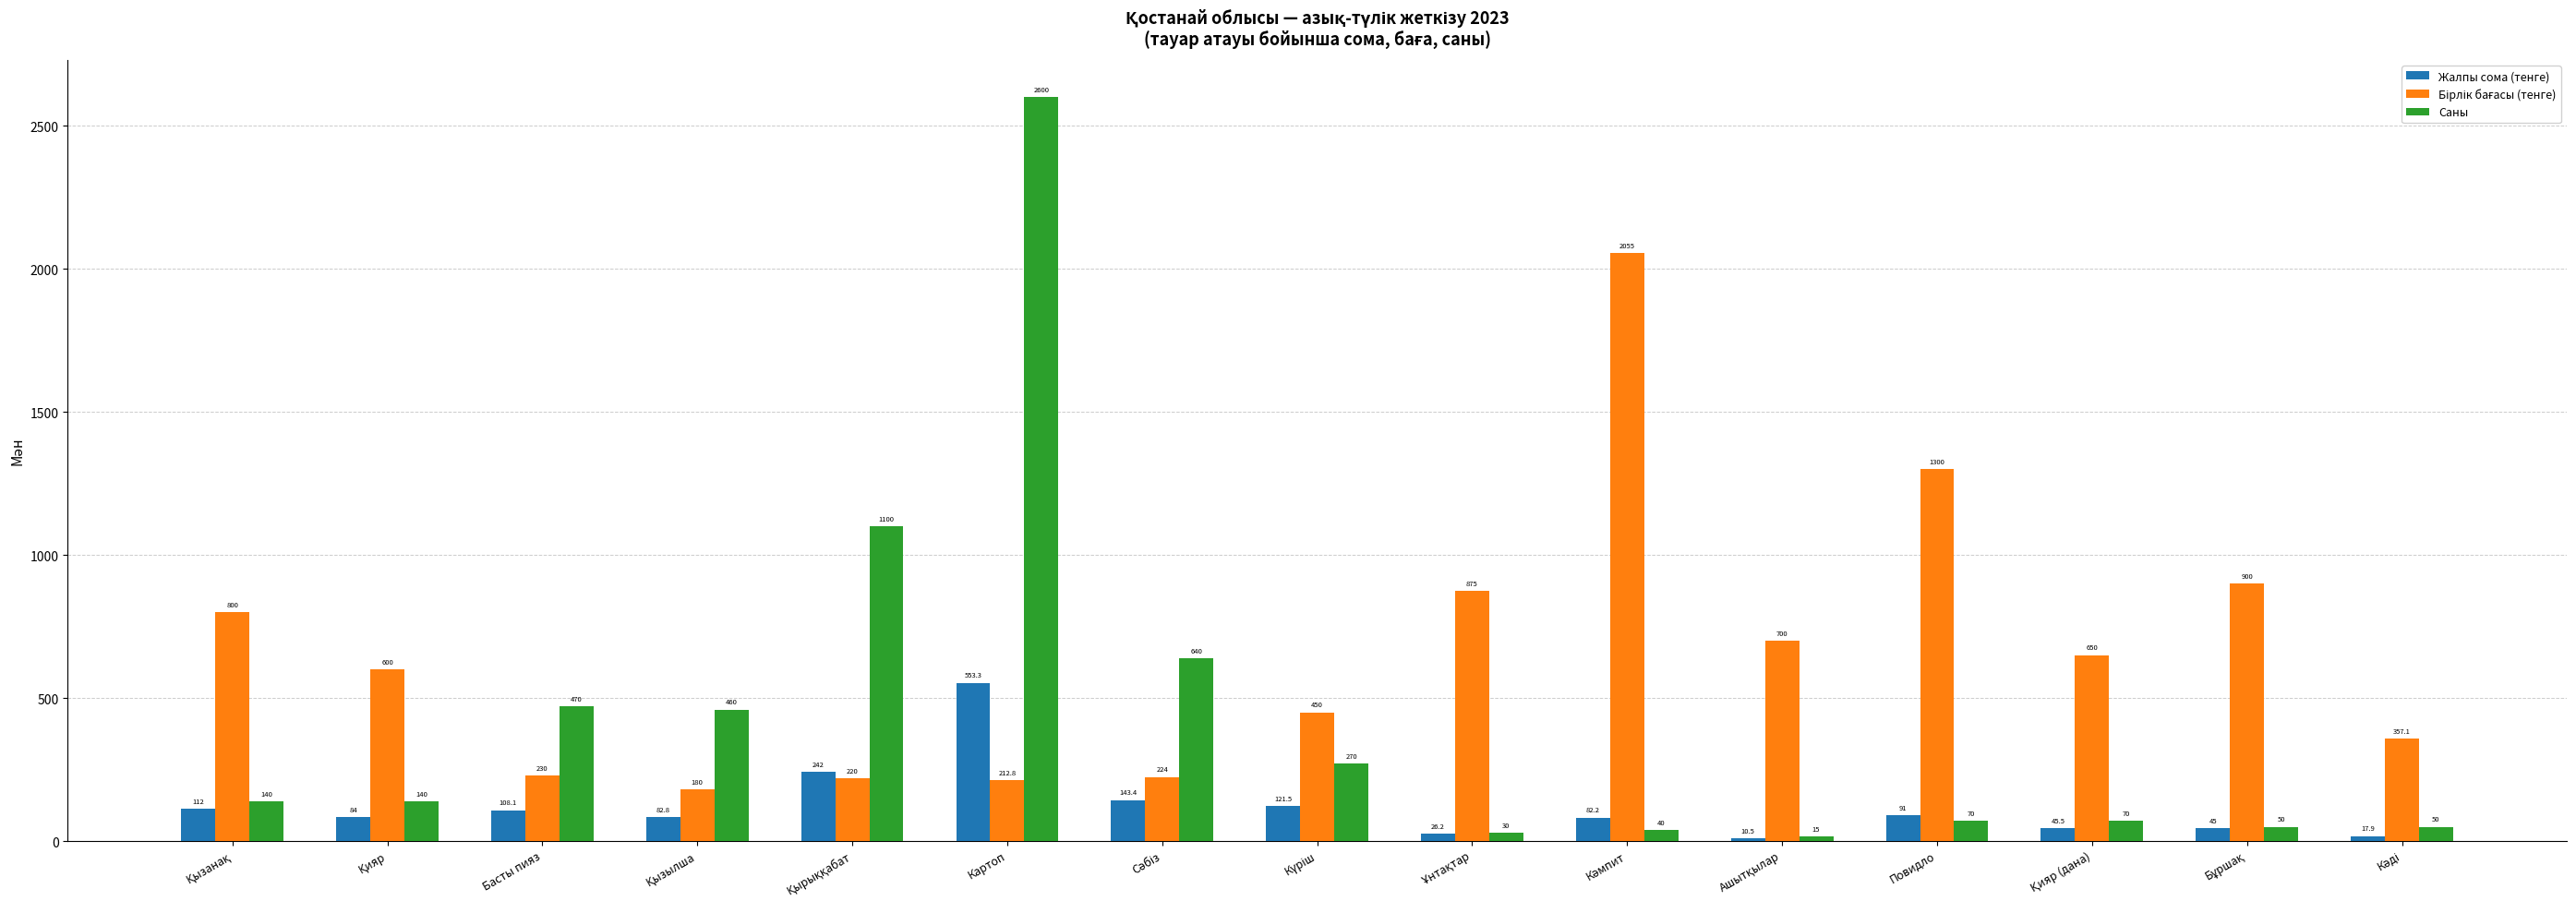

True or false: Саны has a value of 3409.5 at Картоп.

False